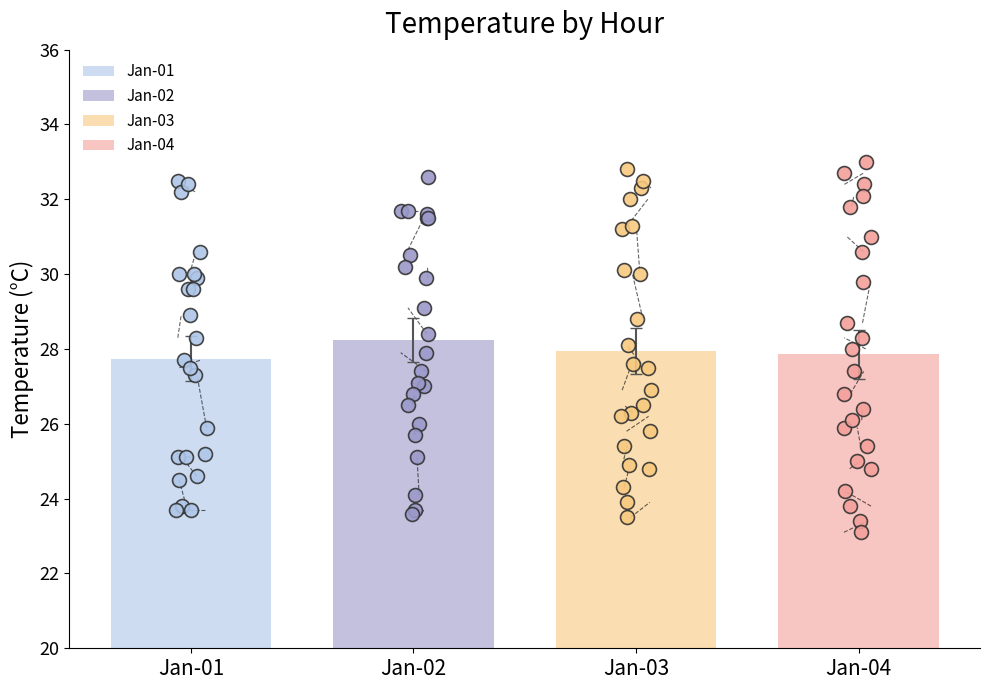

Which series has the largest Y range (max minus min)?

Jan-04